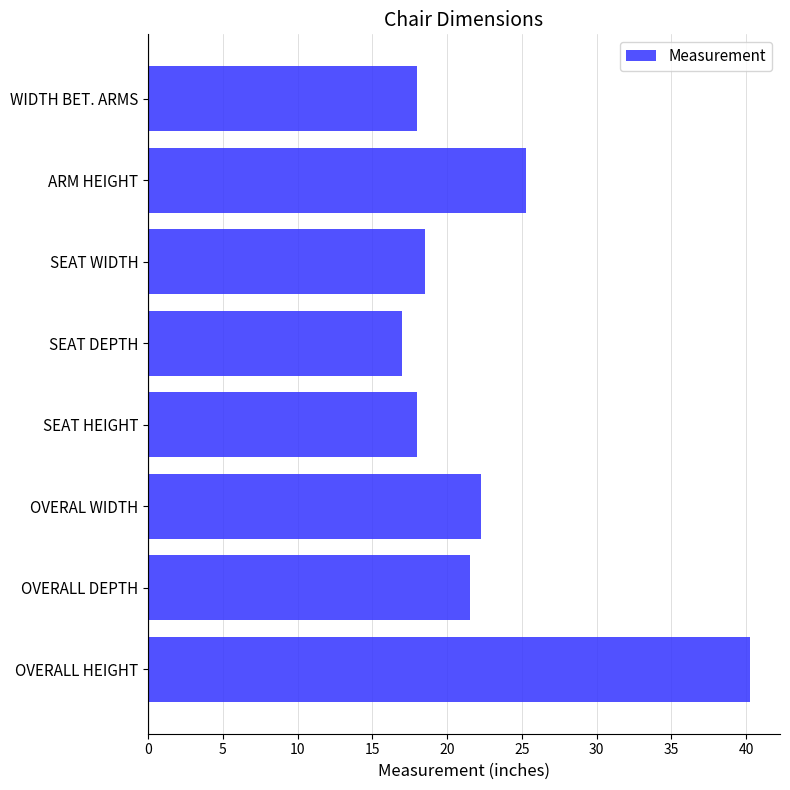

What is the minimum value shown in the chart?

17.0